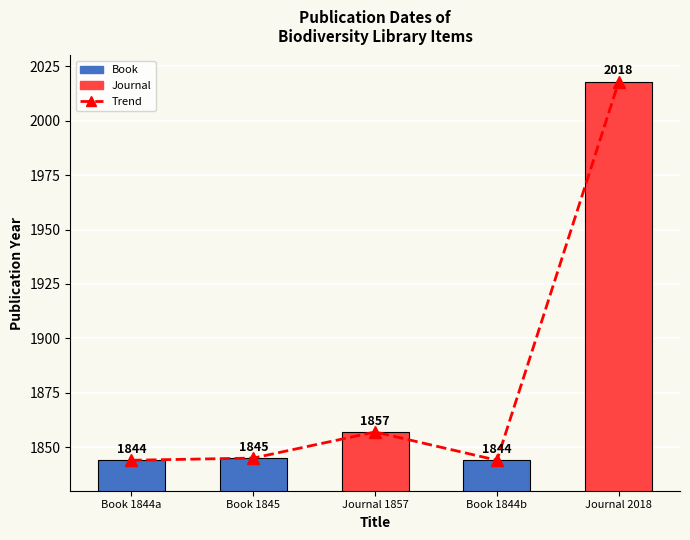

Reading left to right, list all the values displayed in this chart.

Trend: Book 1844a=1844	Book 1845=1845	Journal 1857=1857	Book 1844b=1844	Journal 2018=2018
Publication Year: Book 1844a=1844	Book 1845=1845	Journal 1857=1857	Book 1844b=1844	Journal 2018=2018